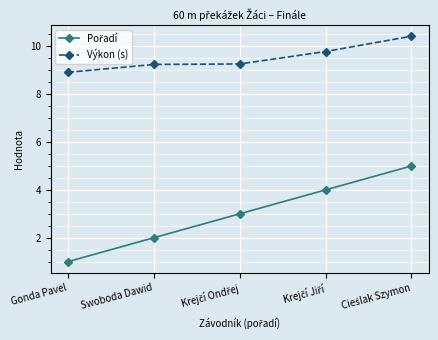

Count the number of categories in the chart.

5